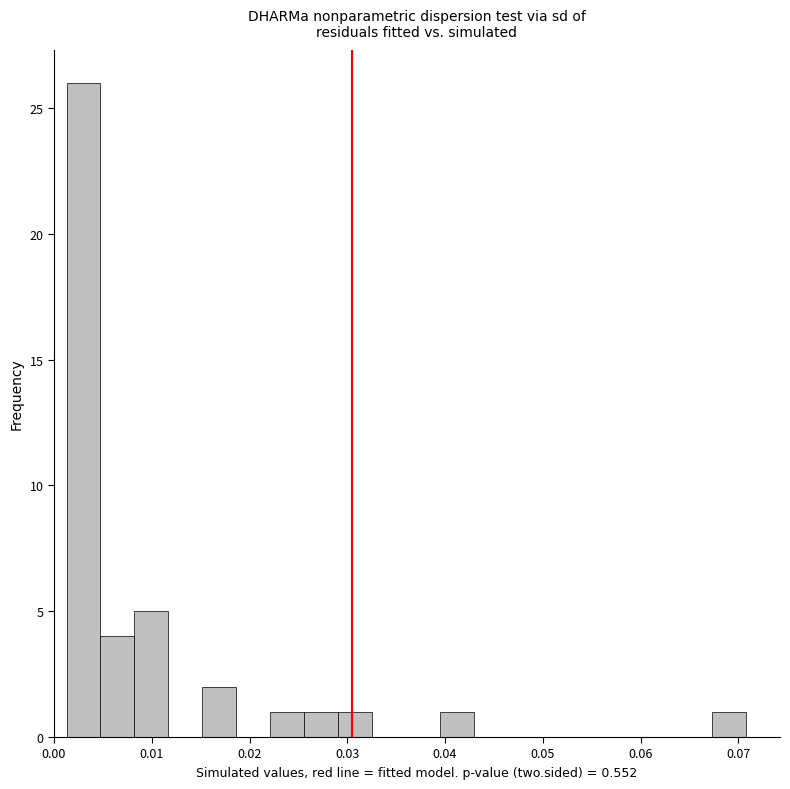

Read against the x-axis, roughly where is the centre of the tallest bar?

0.003